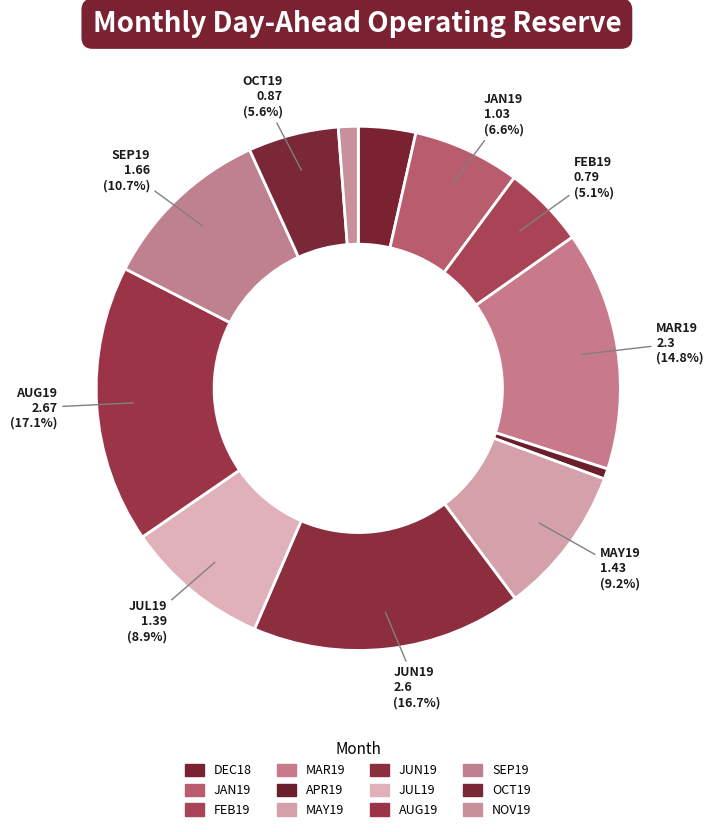

Is there any slice that represents more than half of the pie?

No